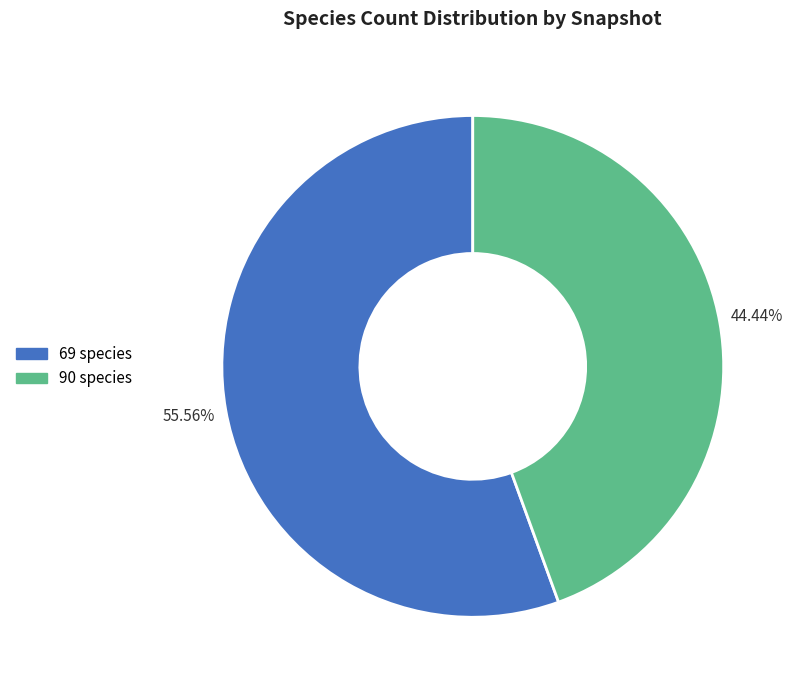

Count the number of slices in the pie.

2